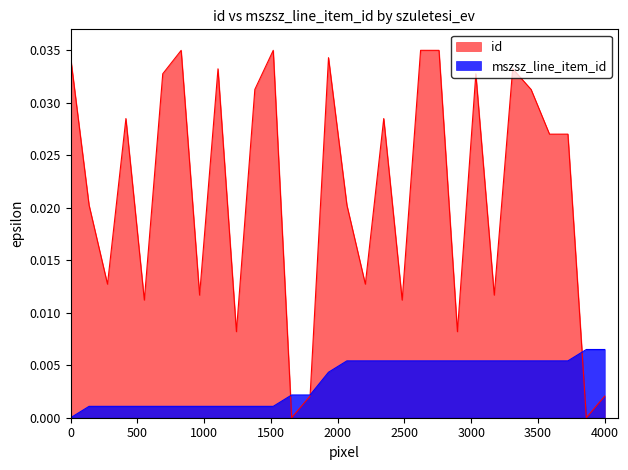

True or false: mszsz_line_item_id has more than 2 interior local peaks.

False